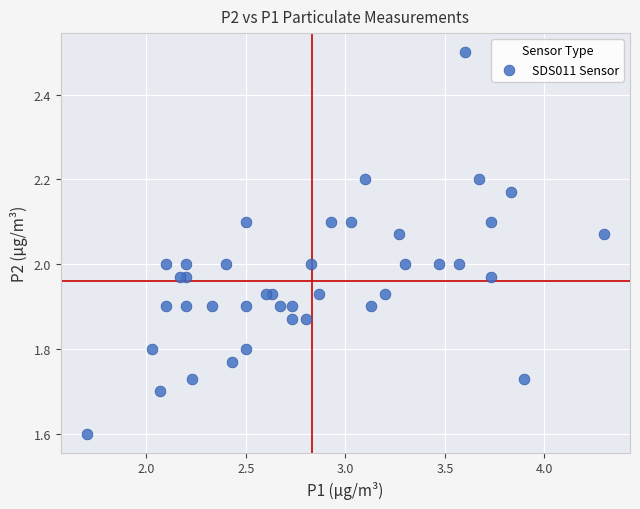

What is the range of Y values (max minus min)?

0.9